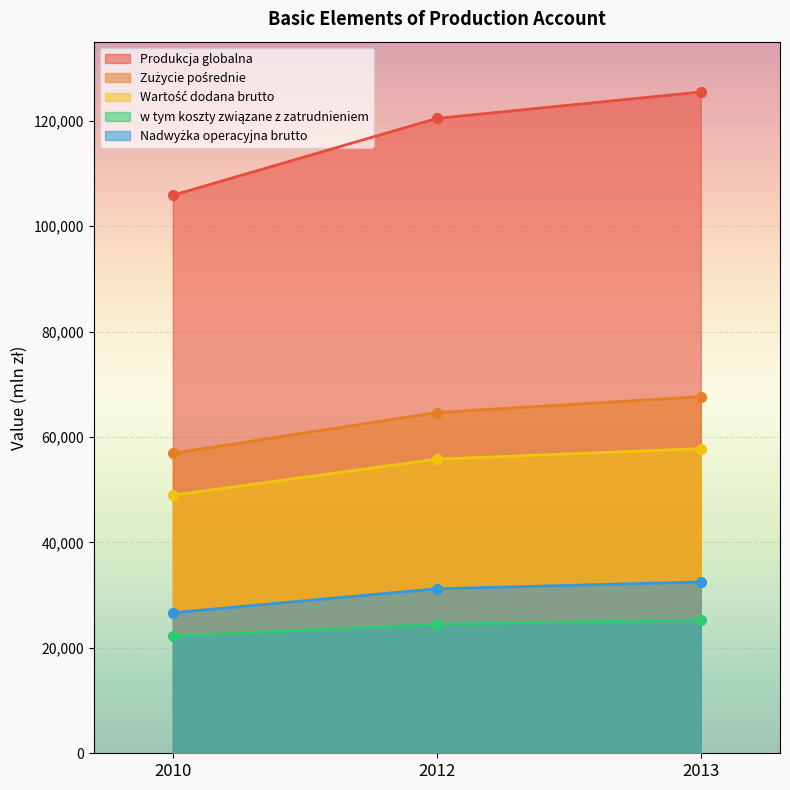

Reading left to right, extract all data points from this chart.

Produkcja globalna: 105867	120445	125456
Zużycie pośrednie: 56908	64648	67657
Wartość dodana brutto: 48959	55797	57799
w tym koszty związane z zatrudnieniem: 22217	24476	25297
Nadwyżka operacyjna brutto: 26661	31206	32508